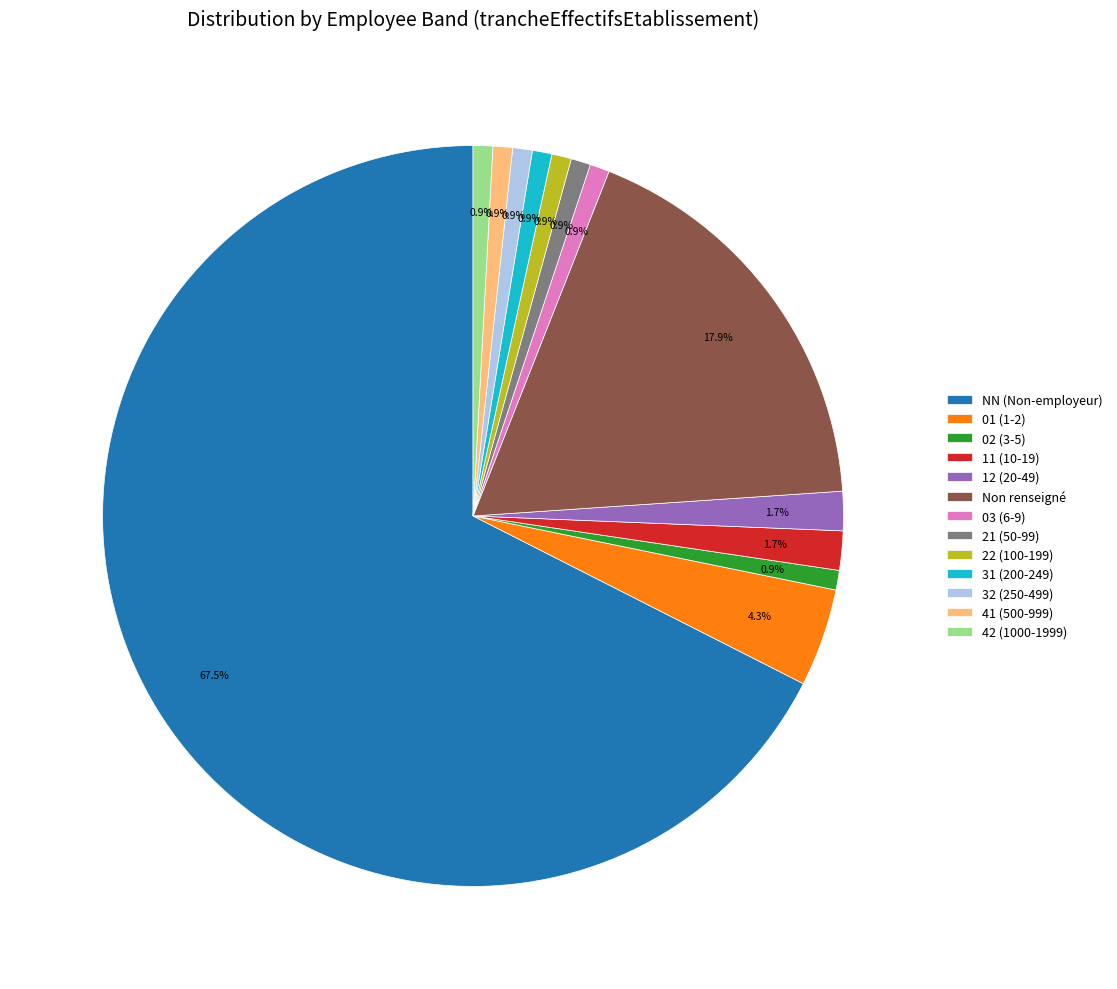

Do 41 (500-999) and NN (Non-employeur) together represent more than half of the pie?

Yes